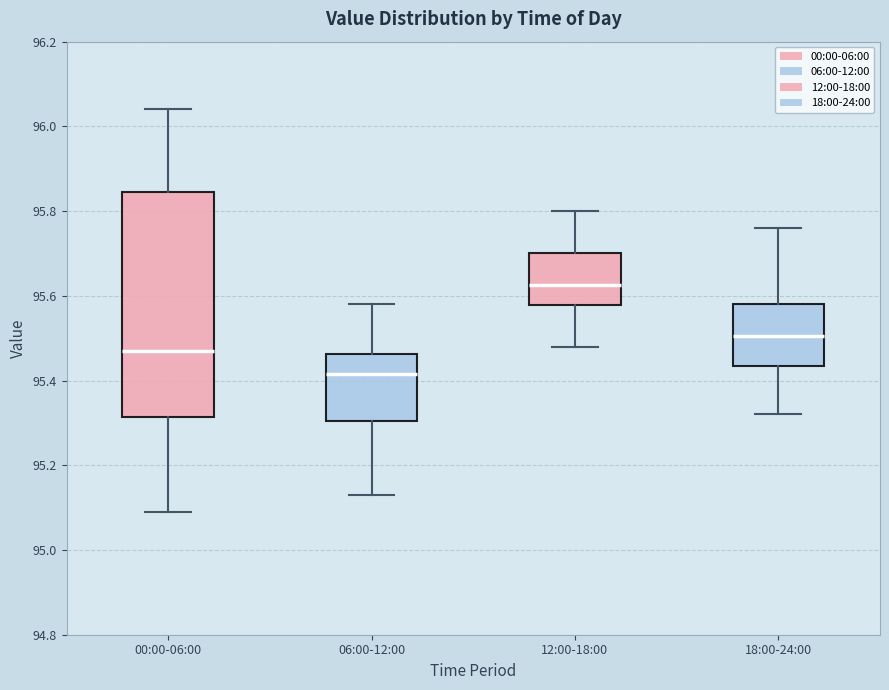

Reading left to right, read every box against the y-axis: the position of its median line, the range the box covers, and the ends of its whiskers. The values are not printed on the chart, so give them approximately, as read against the axis.

00:00-06:00: median 95.48, box 95.32 to 95.84, whiskers 95.10 to 96.04
06:00-12:00: median 95.42, box 95.30 to 95.46, whiskers 95.14 to 95.58
12:00-18:00: median 95.62, box 95.58 to 95.70, whiskers 95.48 to 95.80
18:00-24:00: median 95.50, box 95.44 to 95.58, whiskers 95.32 to 95.76